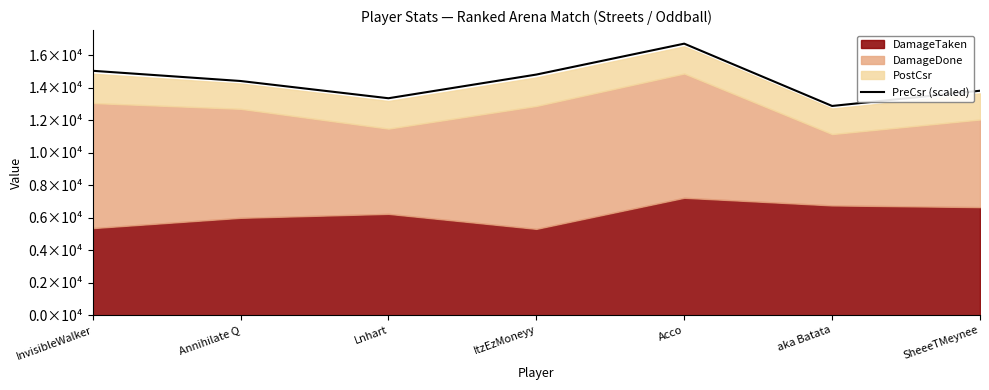

The value at ItzEzMoneyy is 4479.6. True or false?

False